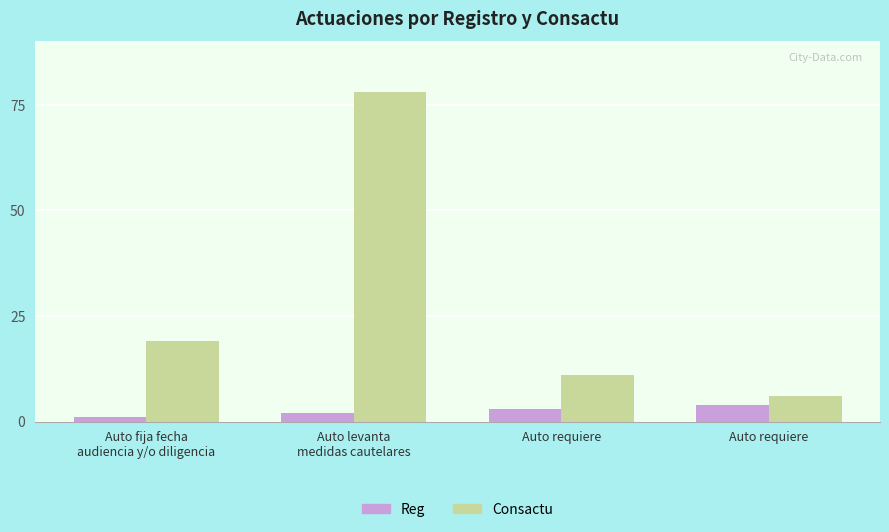

Count the number of data series in this chart.

2